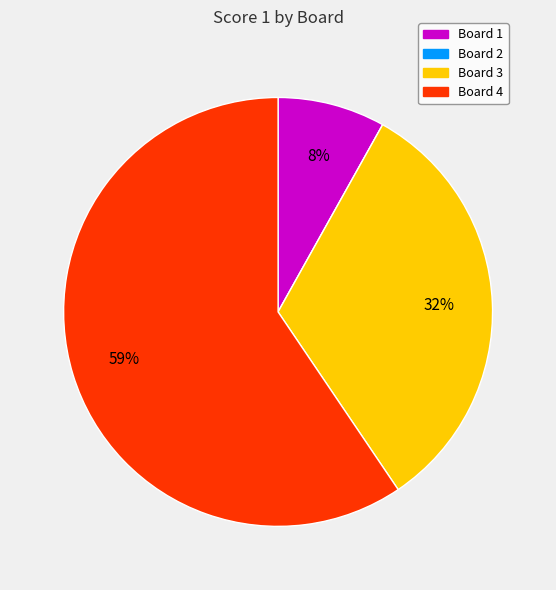

What is the majority slice?

Board 4